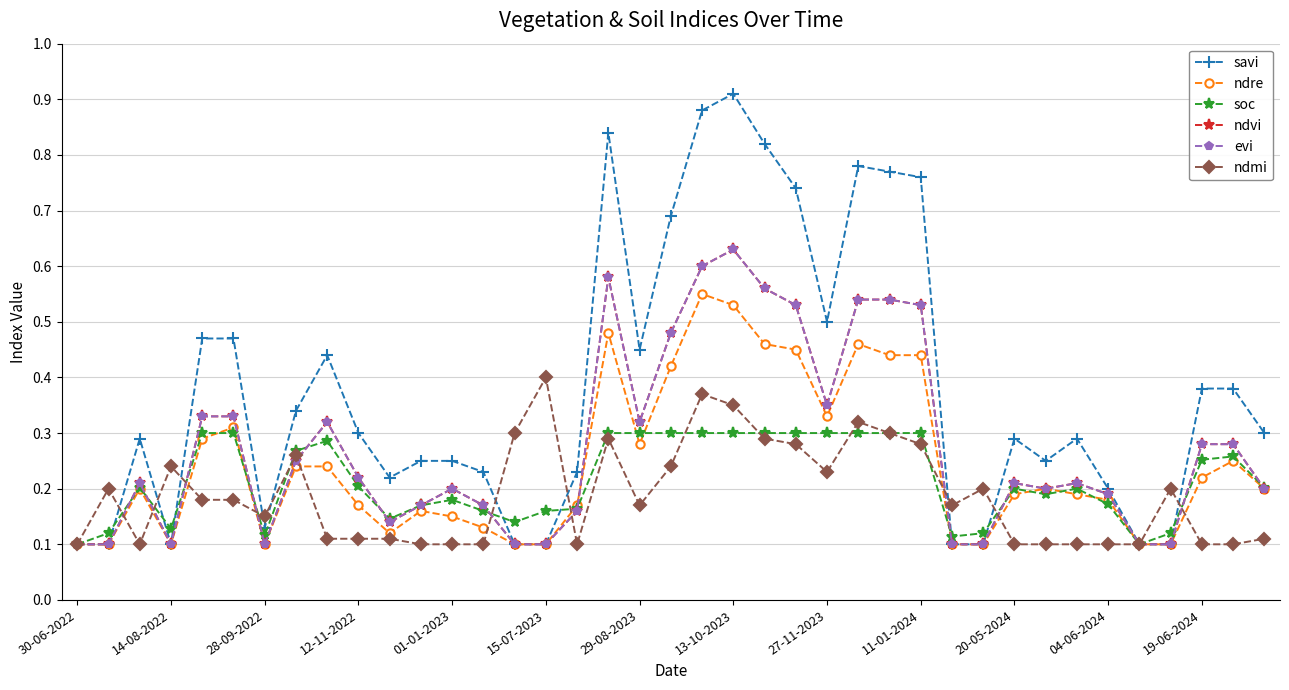

Does the chart have visible grid lines?

Yes